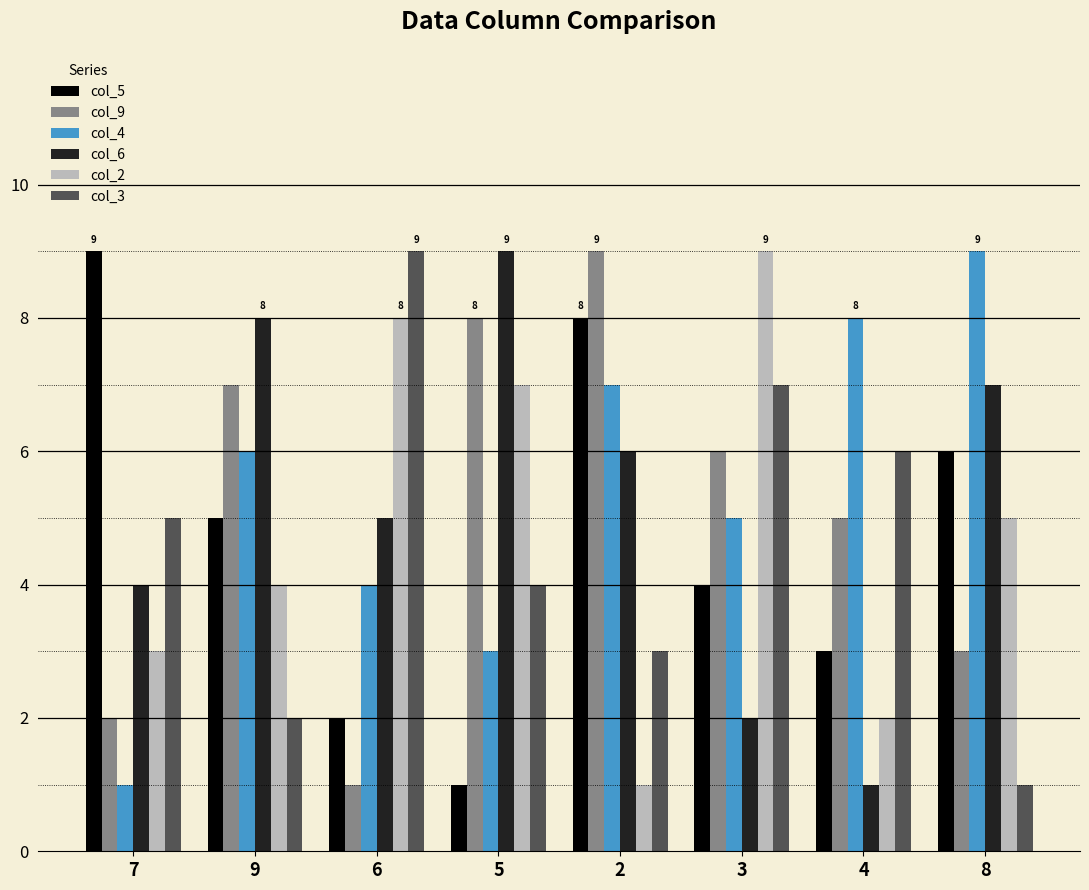

What position from the left is 5?

4